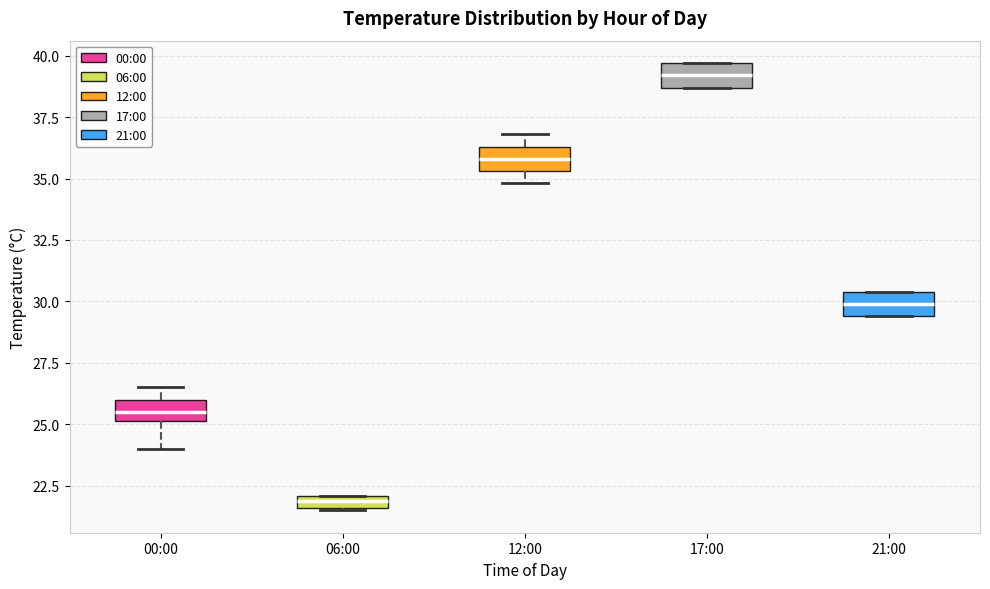

Which box has the highest median line?

17:00